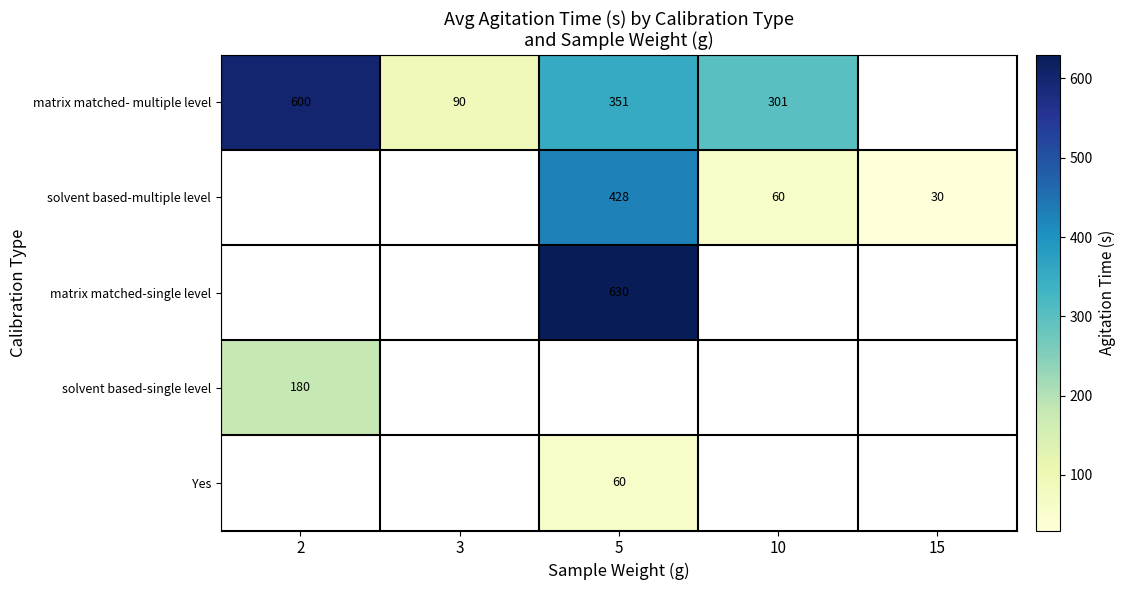

The solvent based-multiple level series shows 60 at 10. True or false?

True